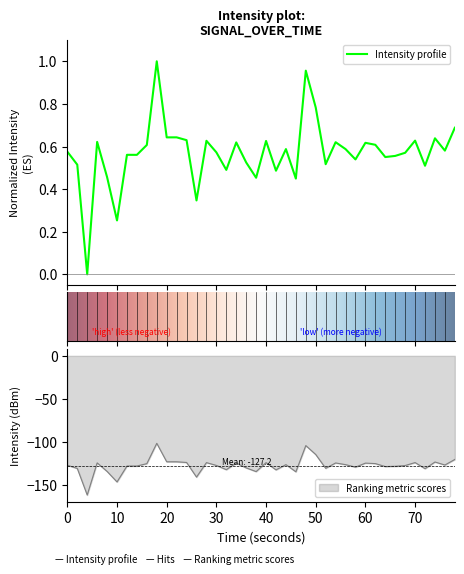

True or false: Ranking metric scores has a value of -123.8 at 40.

True